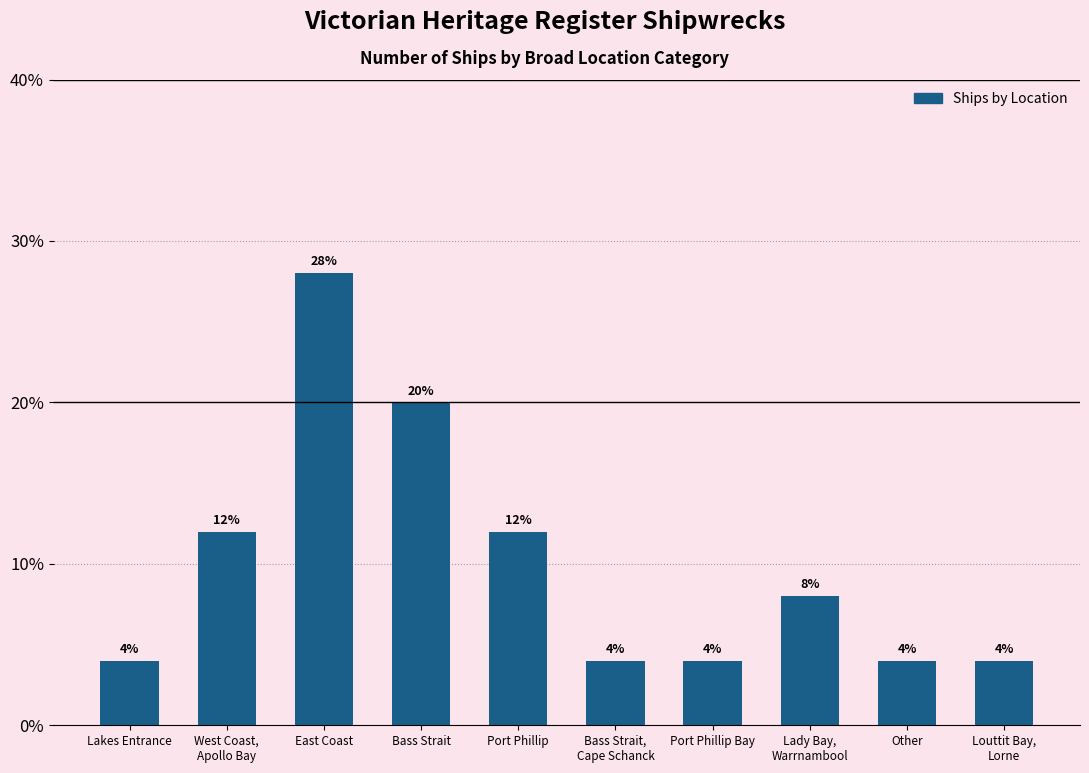

How many values are between 4 and 12?

8